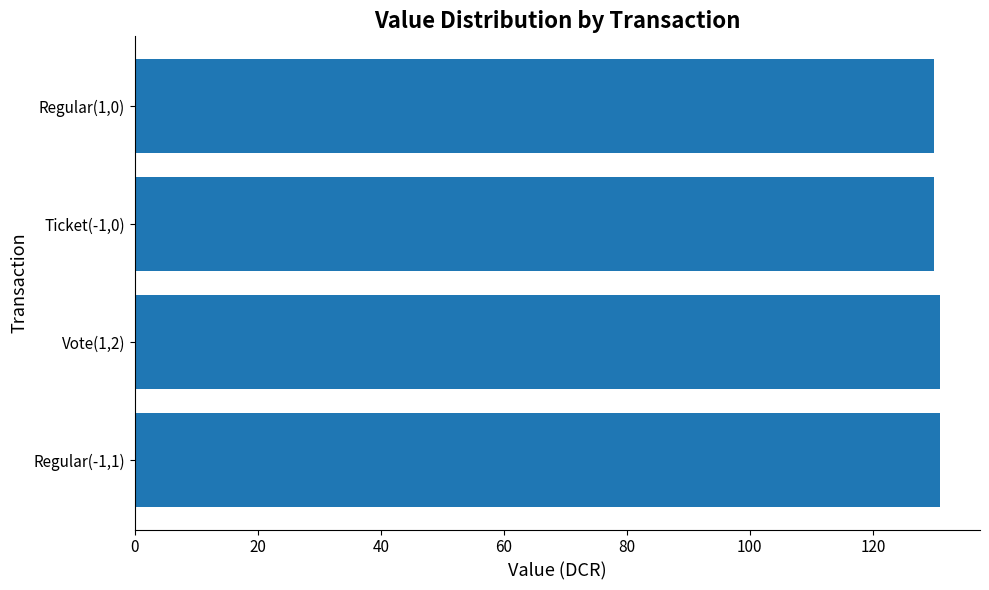

What is the average value?

130.4